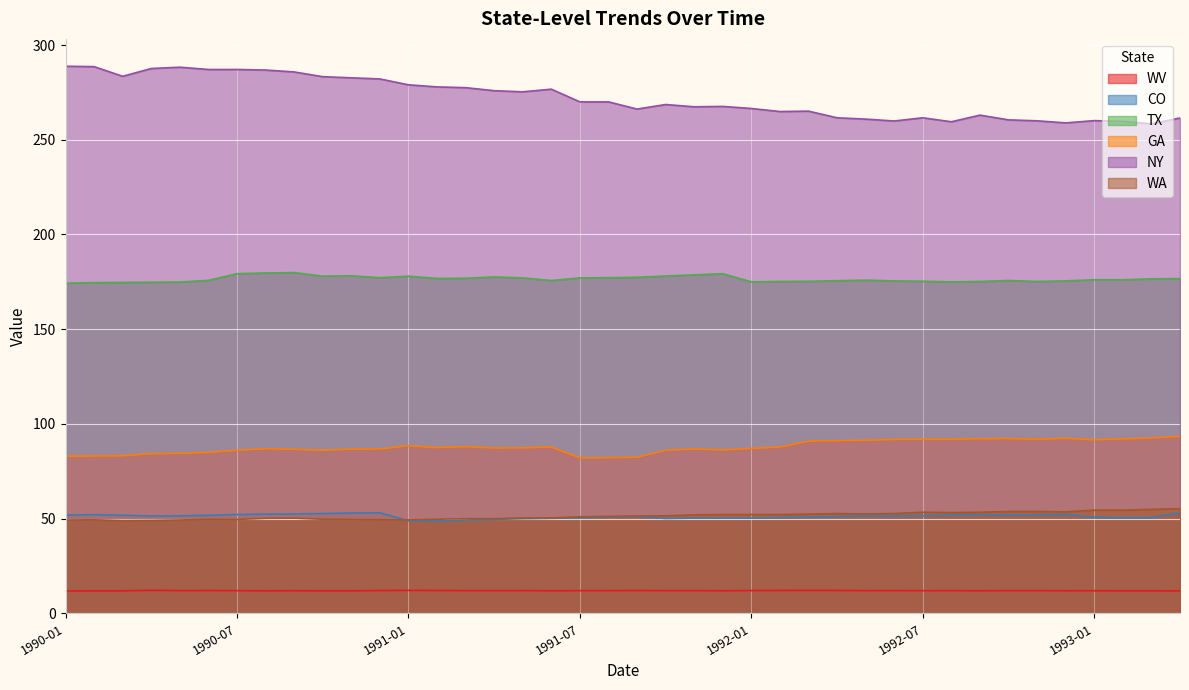

Is it true that NY equals 258.9 at 1992-12?

True